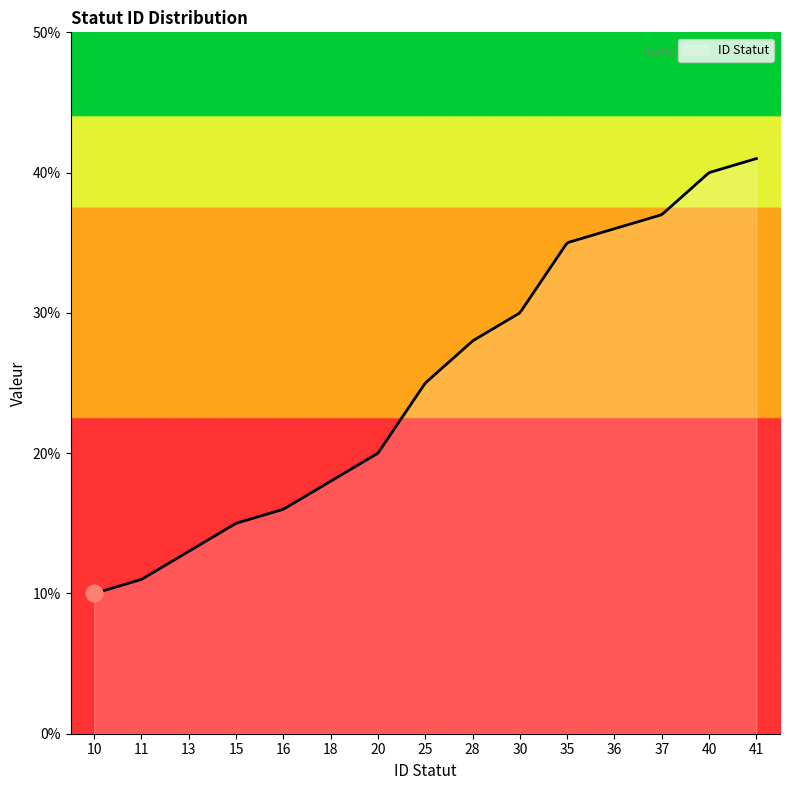

What is the difference between the maximum and minimum values?

31.0